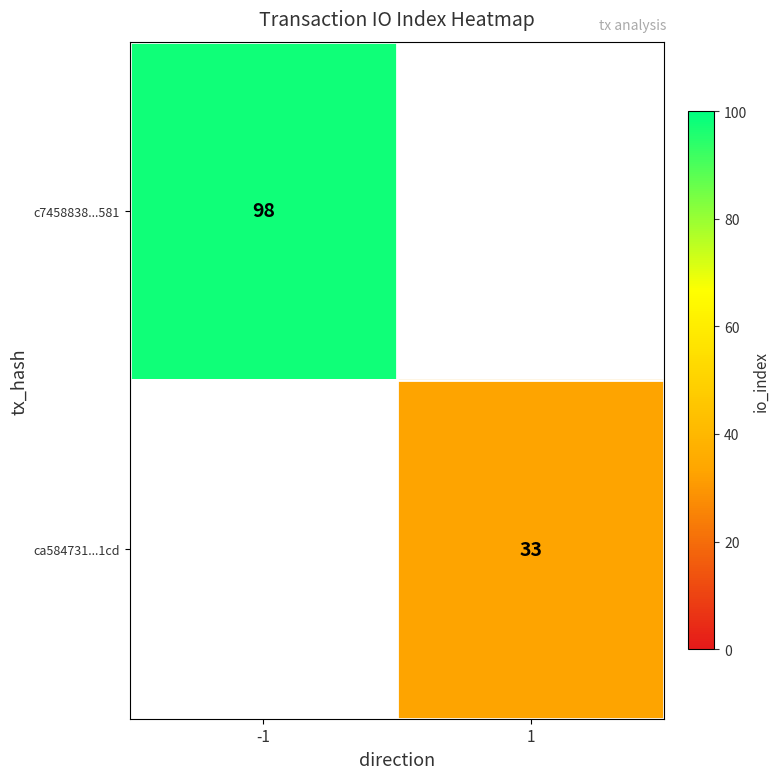

The value of ca584731...1cd at 1 is 33. True or false?

True